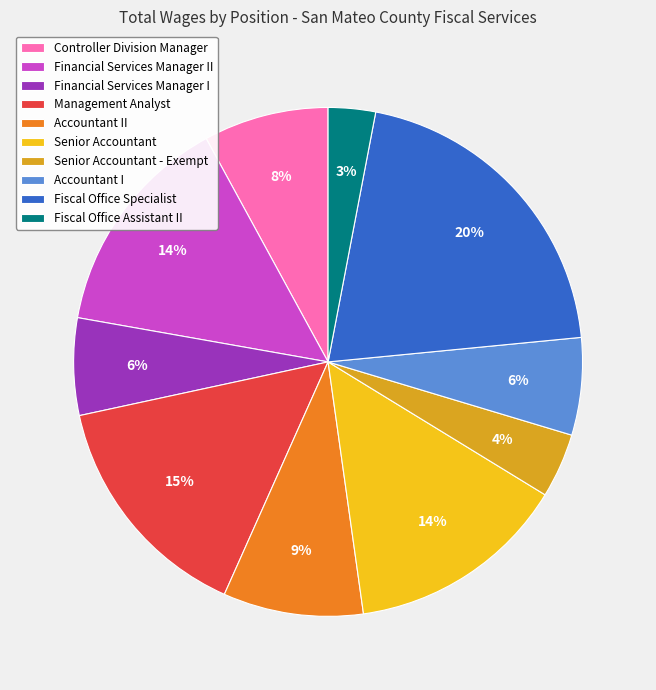

What is the ratio of the value at Senior Accountant to the value at Accountant I?

2.3